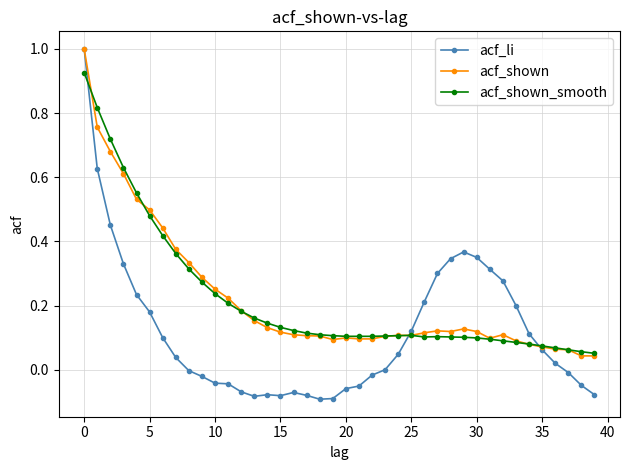

True or false: acf_shown has more than 0 points higher than both neighbors.

True